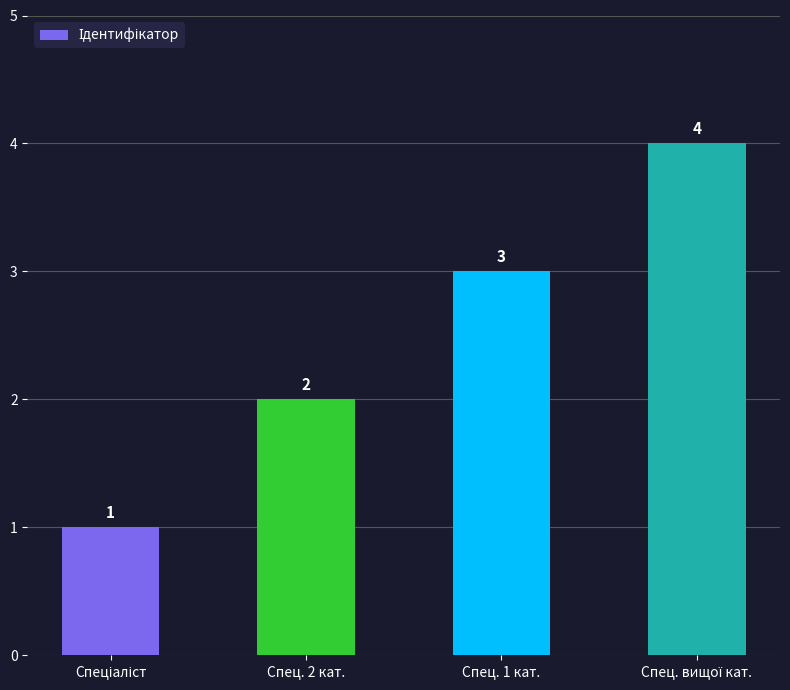

How many values are between 2 and 4?

3